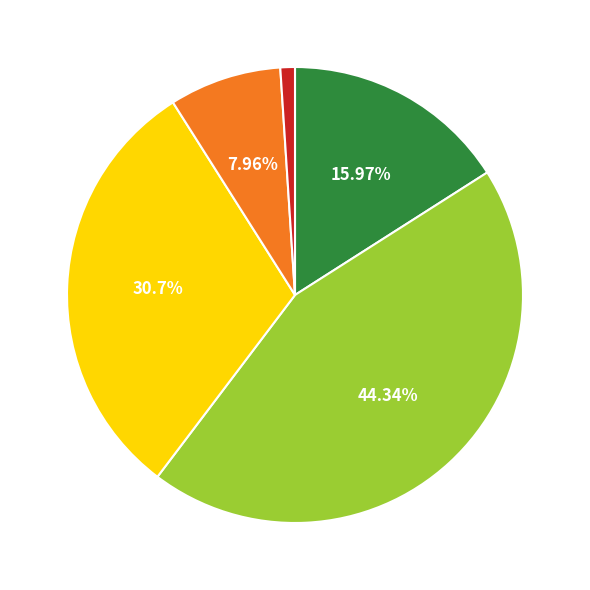

Is there any slice that represents more than half of the pie?

No